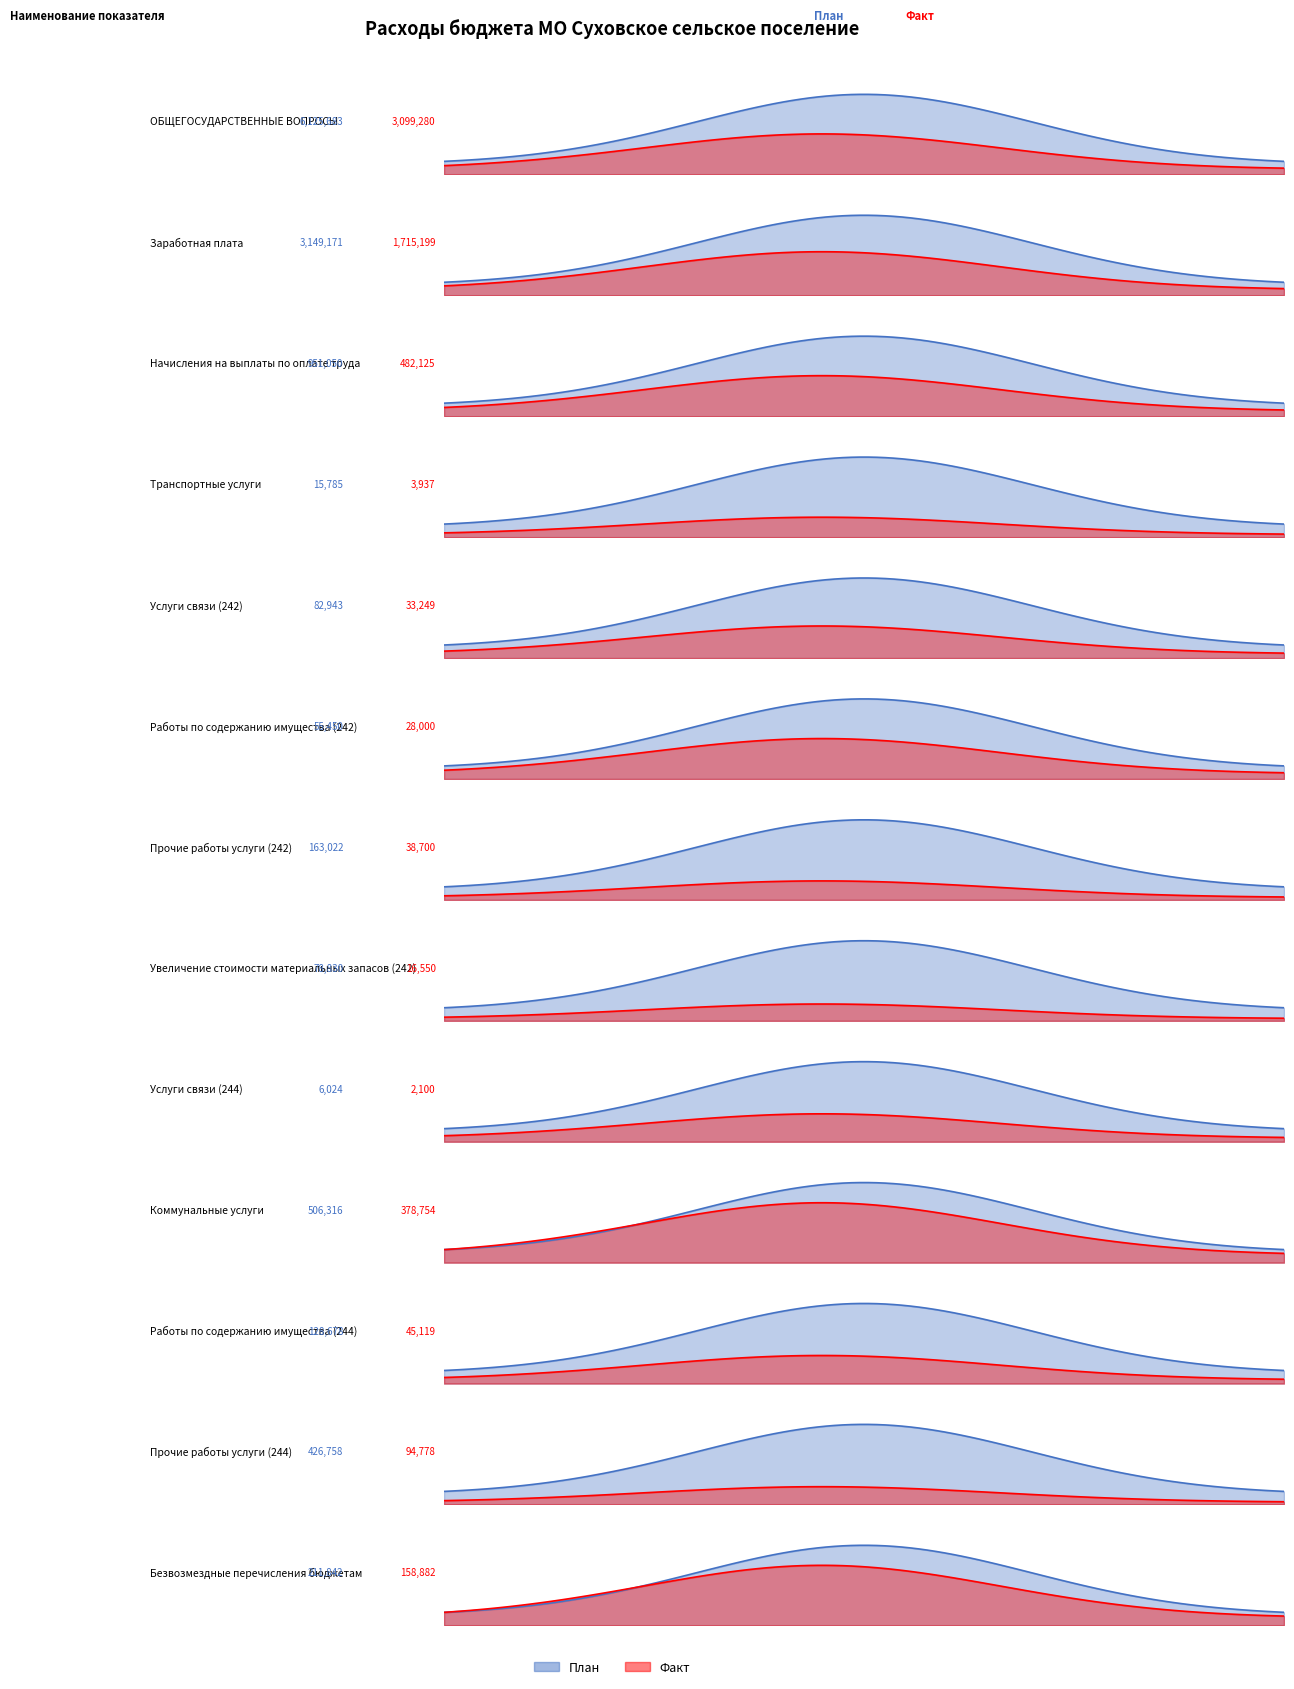

Is it true that Факт equals 1715199.4 at Заработная плата?

True